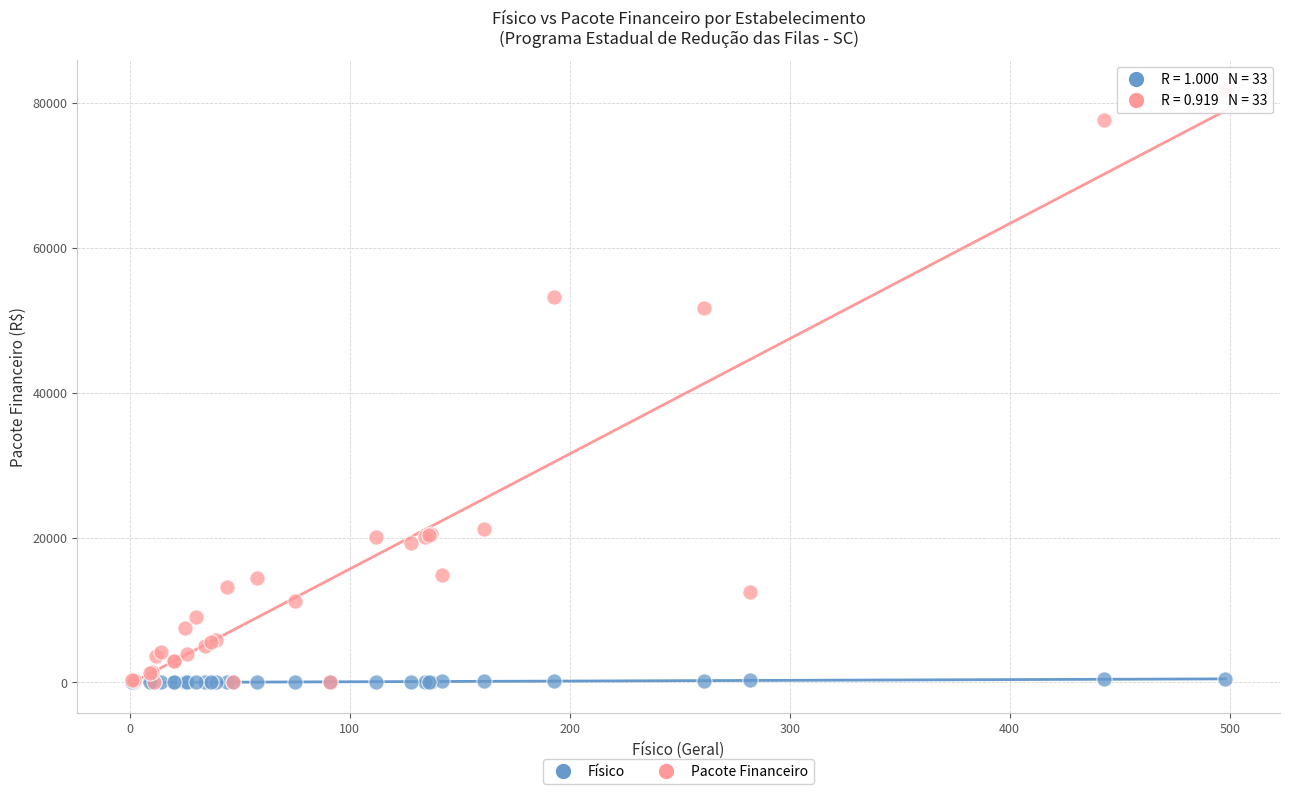

Which series has the largest Y range (max minus min)?

Pacote Financeiro